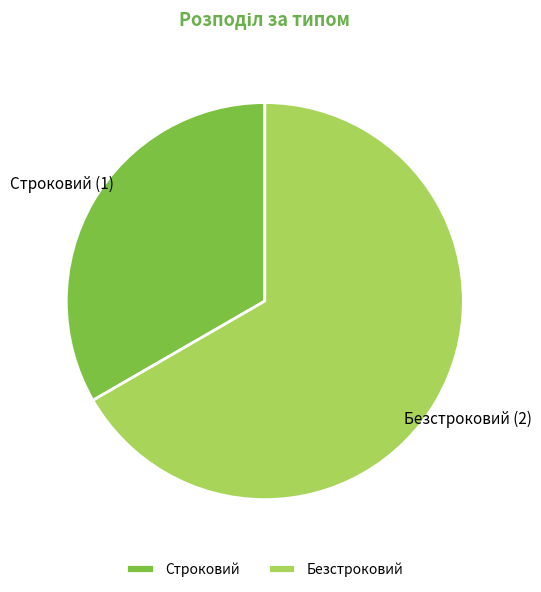

Is it true that Безстроковий is 58% of the pie?

False